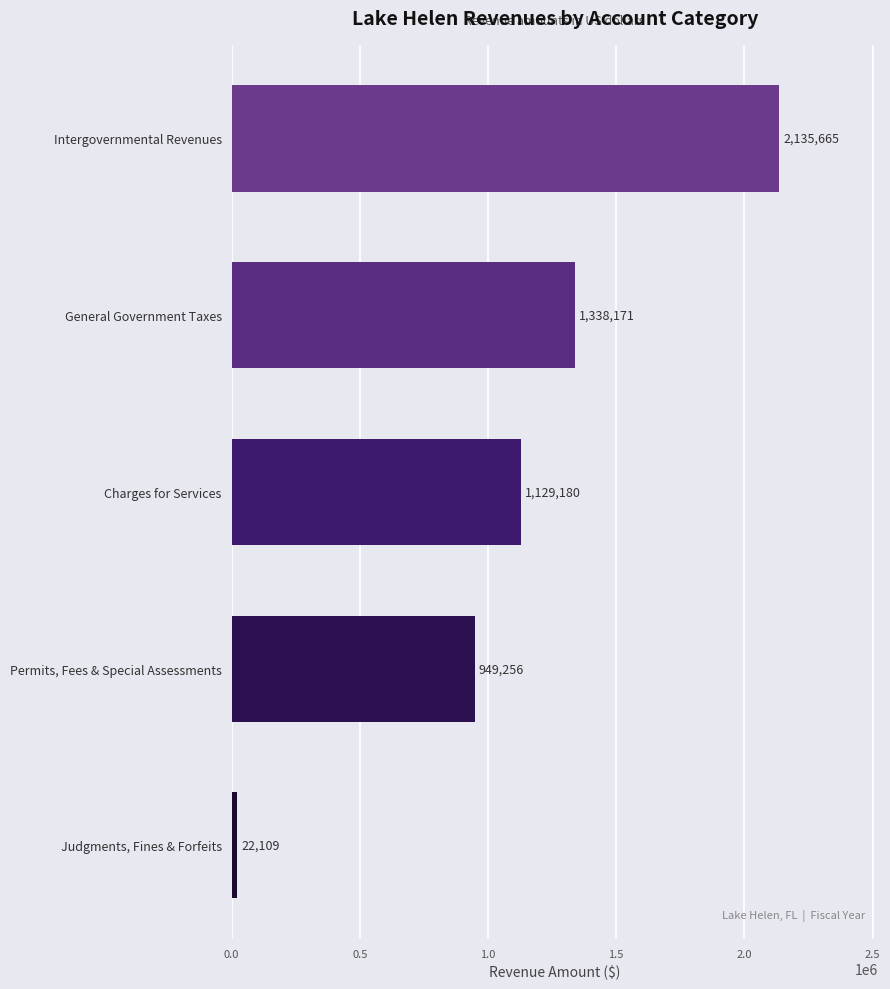

Rank the categories by value from lowest to highest.

Judgments, Fines & Forfeits, Permits, Fees & Special Assessments, Charges for Services, General Government Taxes, Intergovernmental Revenues